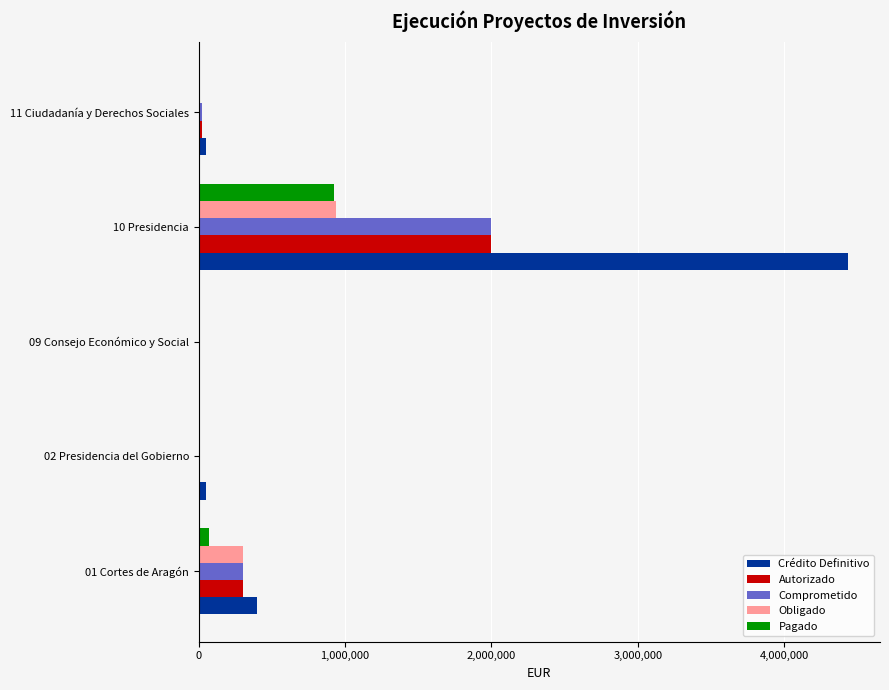

Which label corresponds to the largest value in the chart?

10 Presidencia